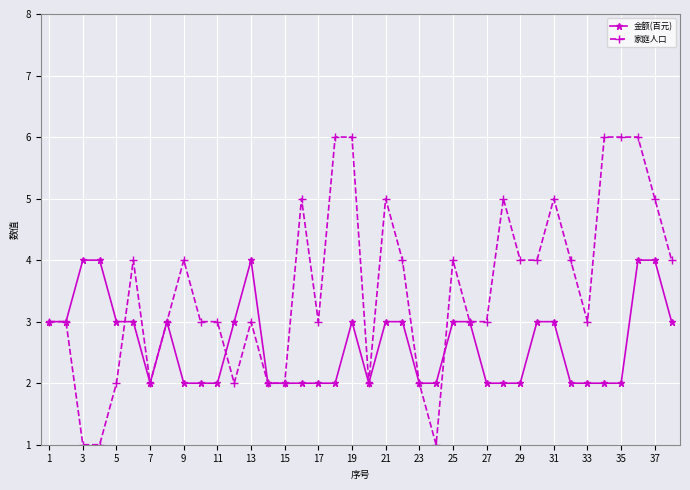

What is the value of the 金额(百元) point at the 25th from the left?

3